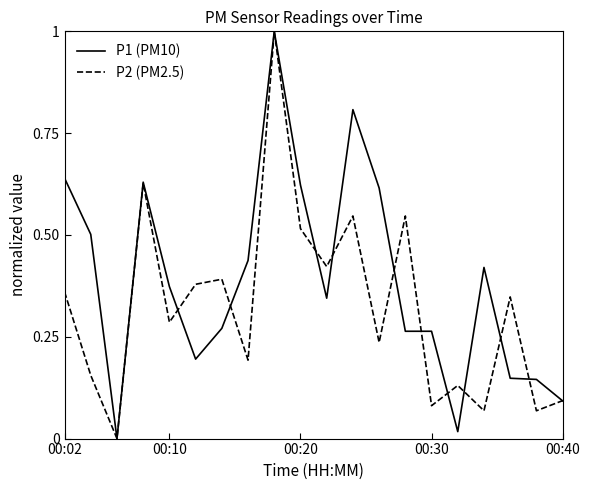

Which series has the largest total across all categories?

P1 (PM10)